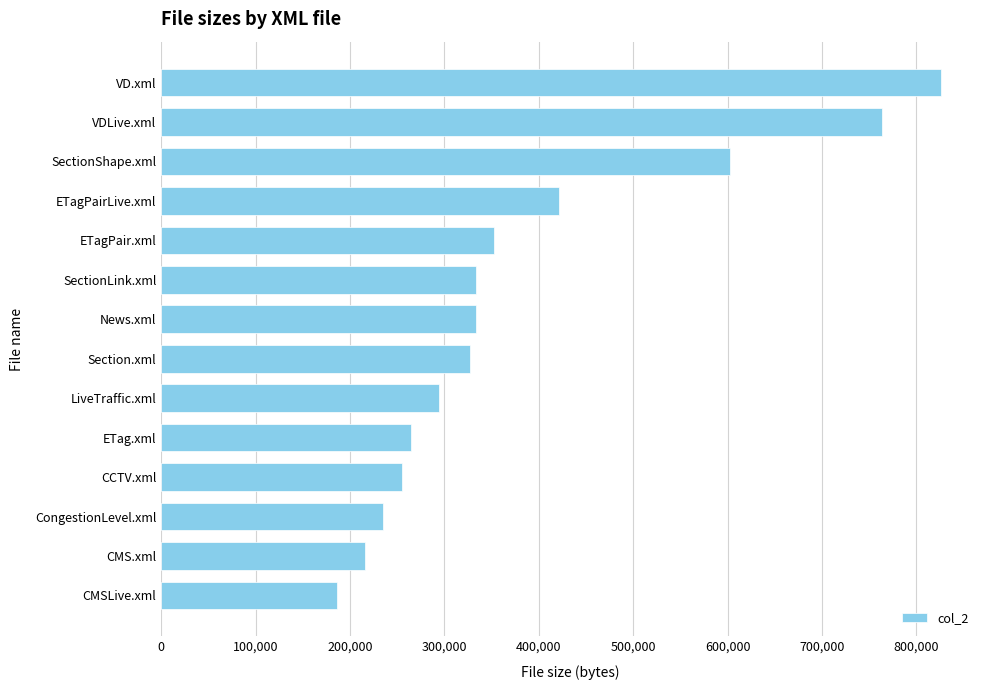

What is the sum of the values at VD.xml and ETag.xml?

1090523